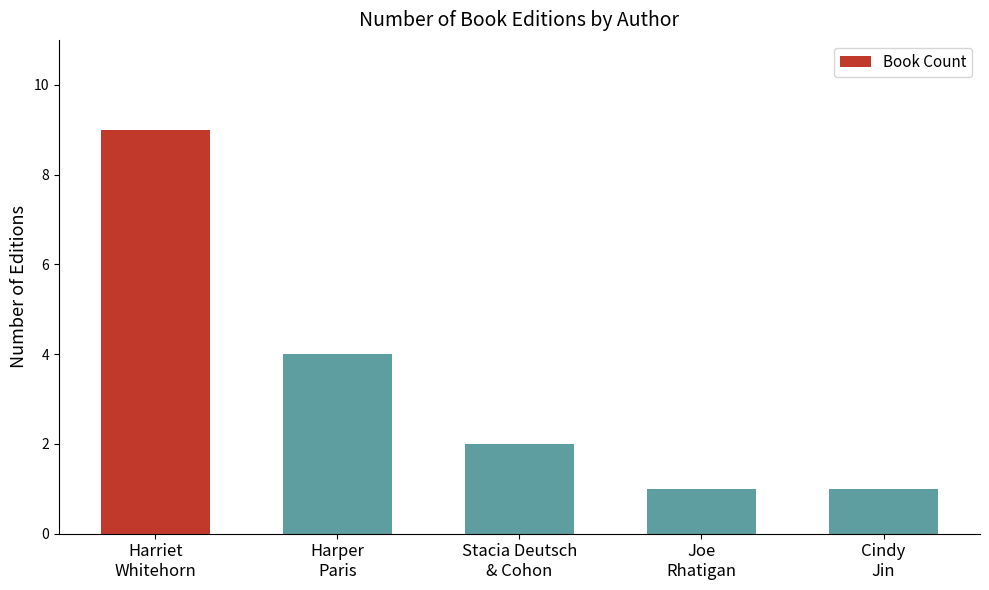

Where is the data nearest to the value 5?

Harper
Paris